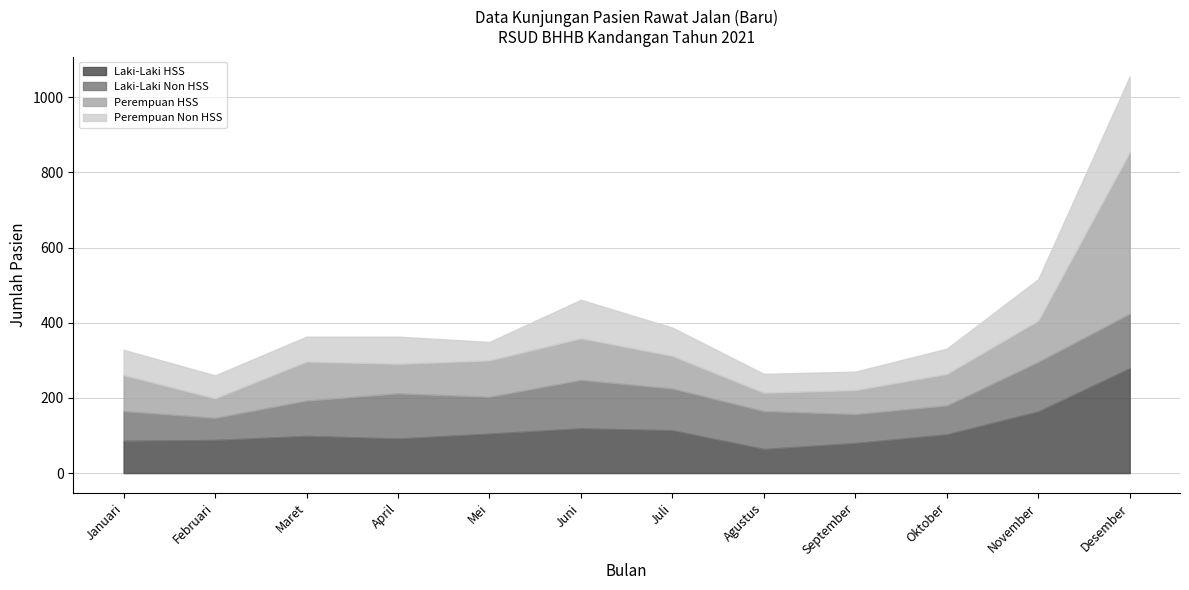

Reading right to left, list all the values displayed in this chart.

Laki-Laki HSS: Desember=279	November=164	Oktober=103	September=80	Agustus=64	Juli=114	Juni=119	Mei=105	April=92	Maret=99	Februari=88	Januari=86
Laki-Laki Non HSS: Desember=145	November=132	Oktober=77	September=77	Agustus=101	Juli=111	Juni=129	Mei=98	April=120	Maret=94	Februari=59	Januari=79
Perempuan HSS: Desember=430	November=110	Oktober=84	September=64	Agustus=49	Juli=87	Juni=111	Mei=97	April=79	Maret=104	Februari=52	Januari=96
Perempuan Non HSS: Desember=201	November=110	Oktober=67	September=49	Agustus=50	Juli=75	Juni=102	Mei=49	April=72	Maret=66	Februari=61	Januari=67